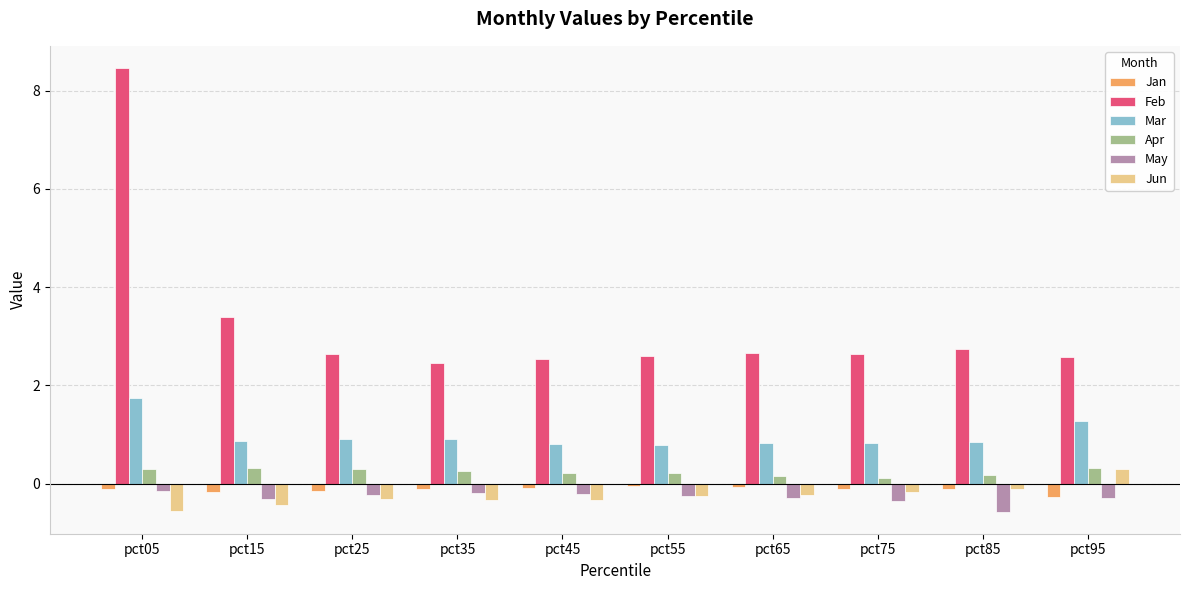

The Jan series shows -0.1 at pct85. True or false?

True